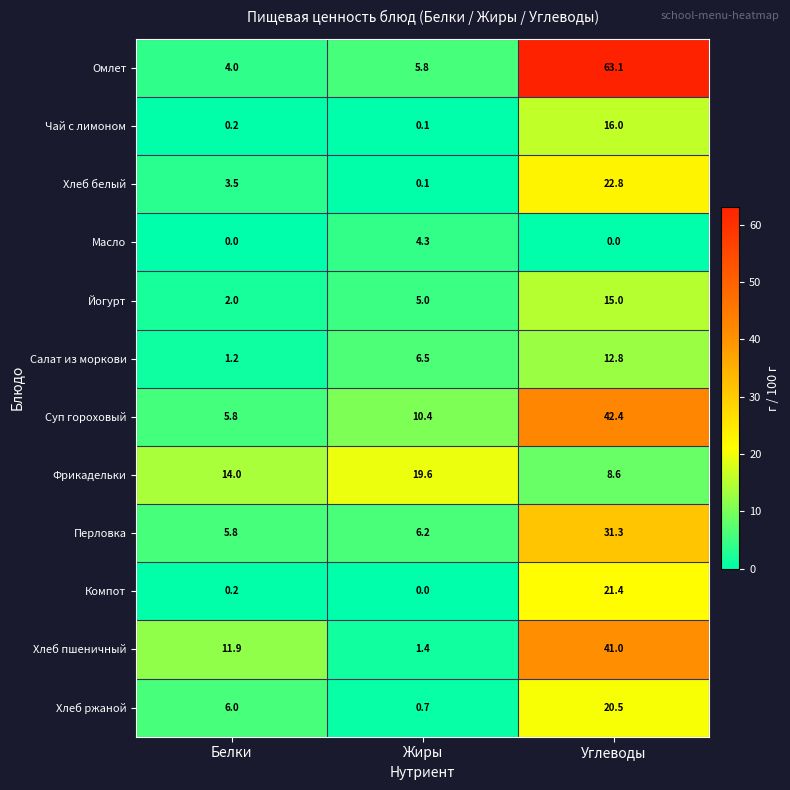

The Хлеб ржаной series shows 9.4 at Белки. True or false?

False